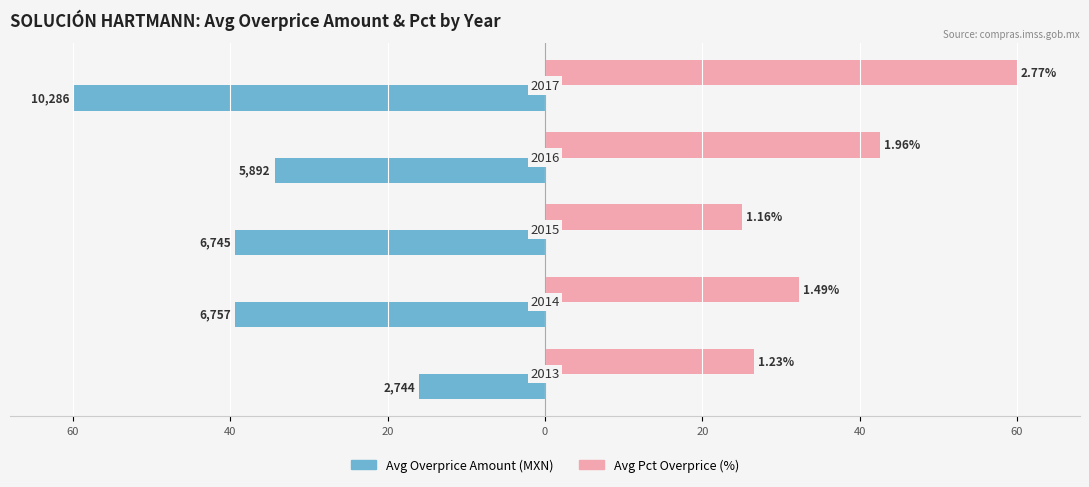

What are all the series names shown in the legend?

Avg Overprice Amount (MXN), Avg Pct Overprice (%)